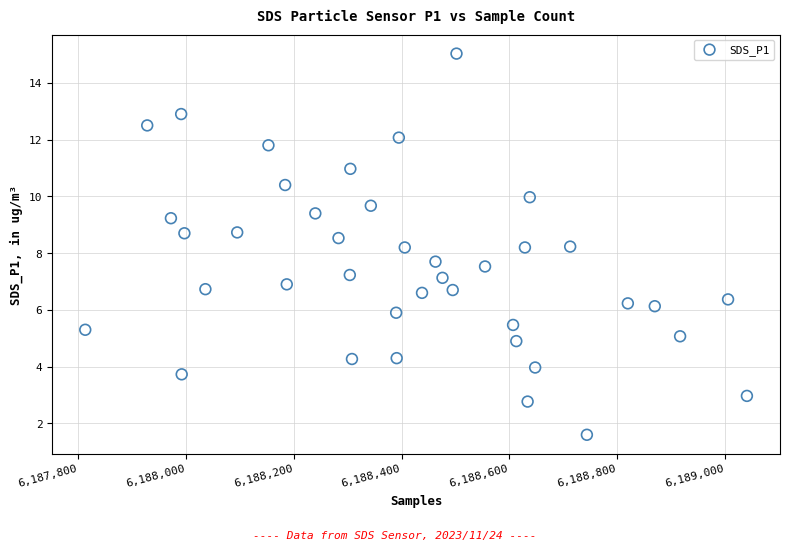

What is the range of X values (max minus min)?

1228.0